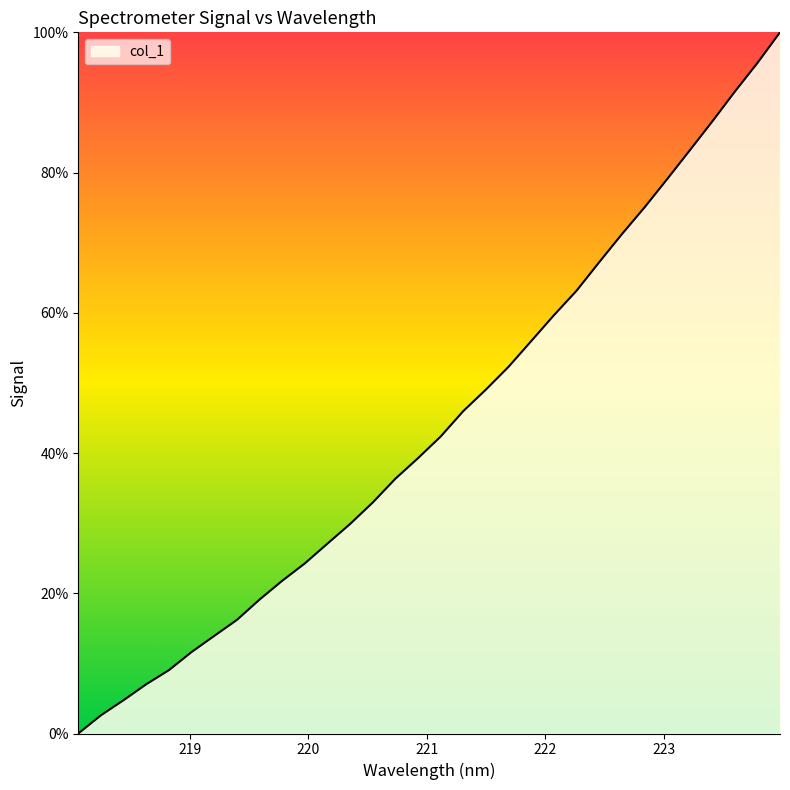

What is the difference between the maximum and minimum values?

100.0